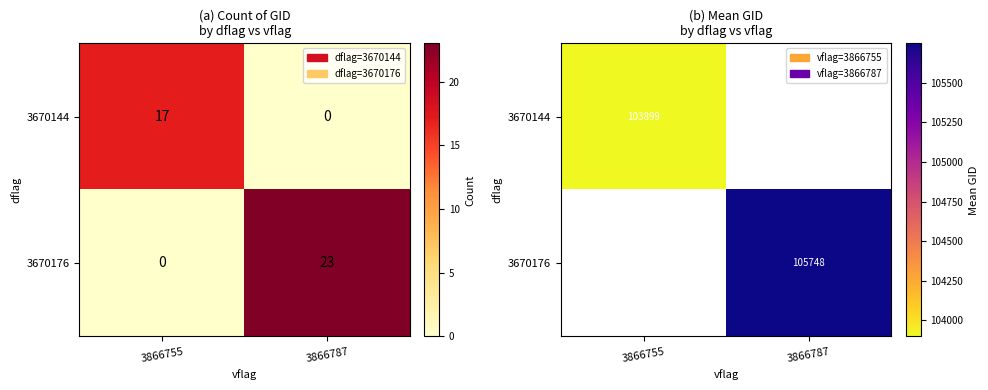

What is the greatest value displayed?

105748.3